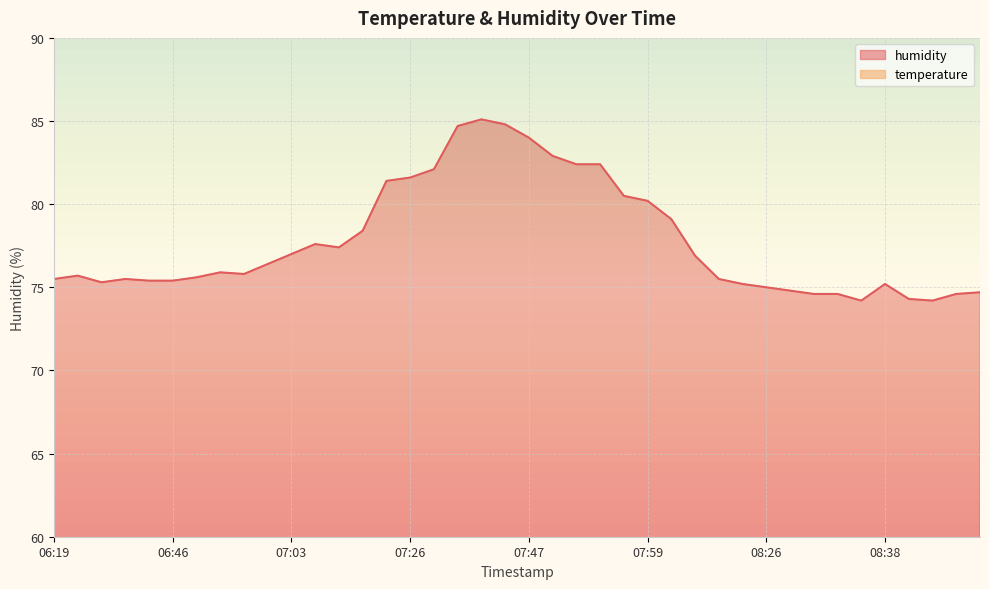

True or false: temperature and humidity cross at least once.

False